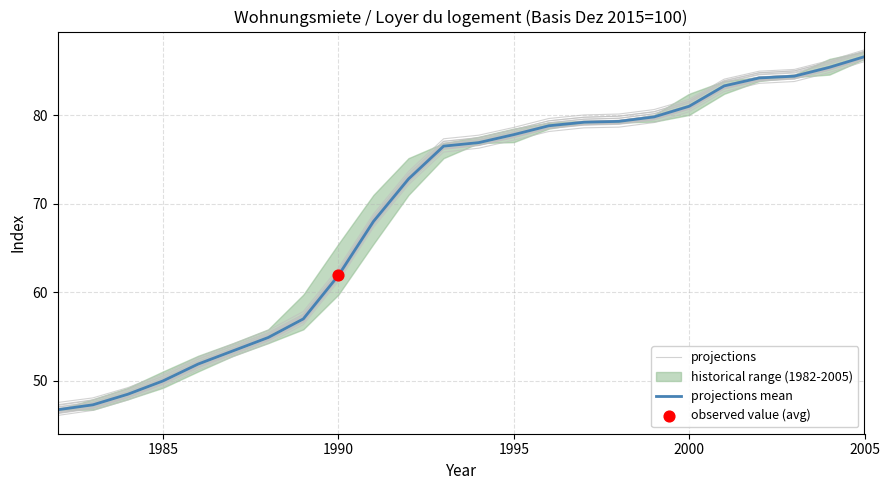

Is the value of projections mean at 11 greater than the value of projections at 6?

Yes